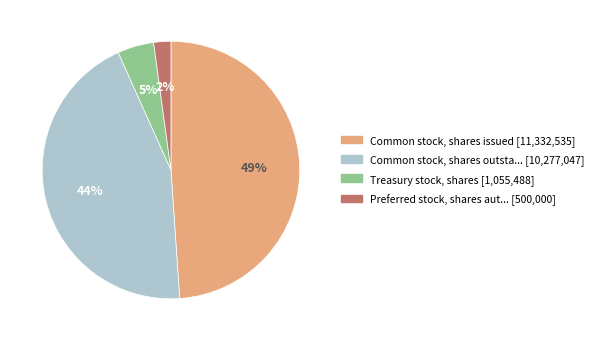

Is there any slice that represents more than half of the pie?

No